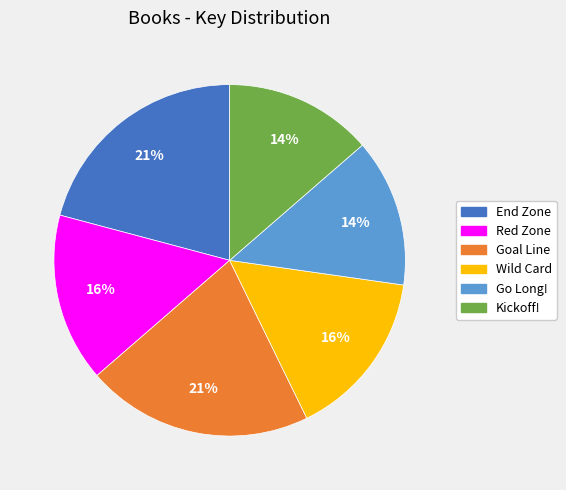

Is the sum of Goal Line and Kickoff! greater than half?

No